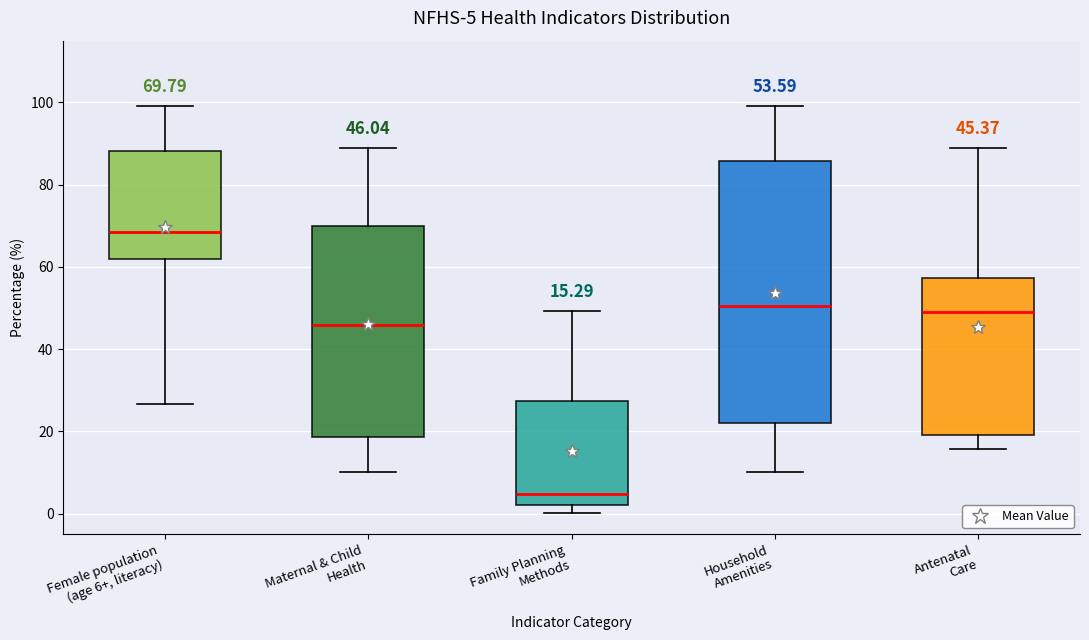

Which box has the highest median line?

Female population (age 6+, literacy)